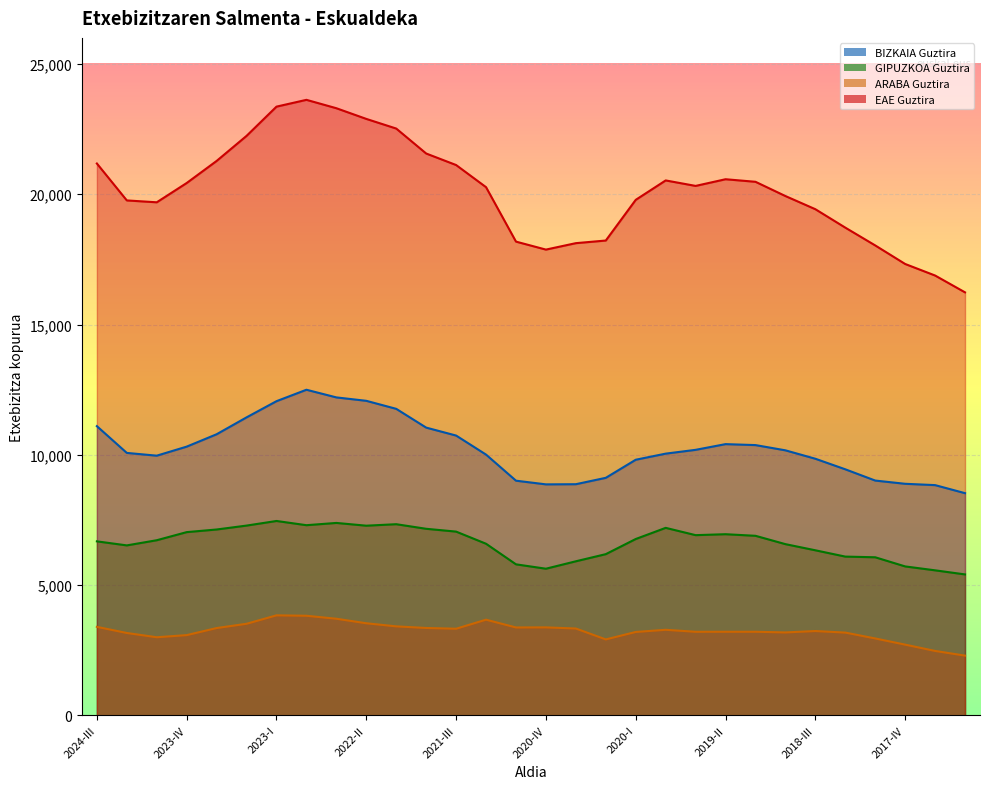

Where is the first local minimum for GIPUZKOA Guztira?

2024-II